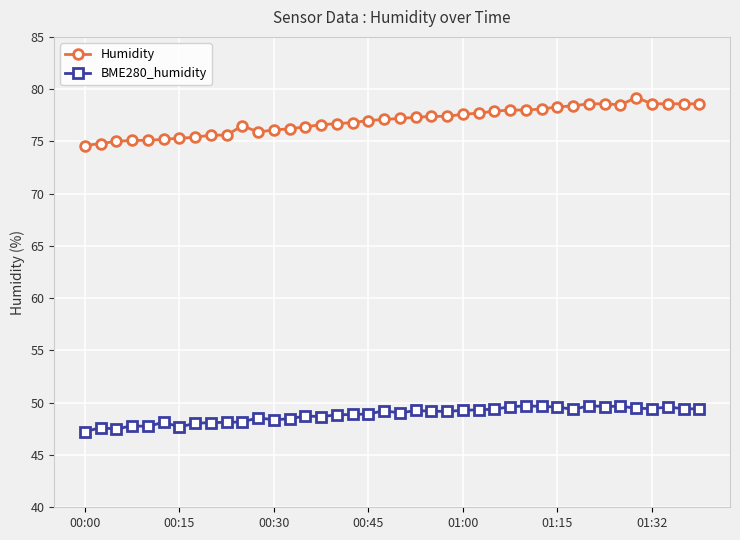

Which series has the largest range (max minus min)?

Humidity